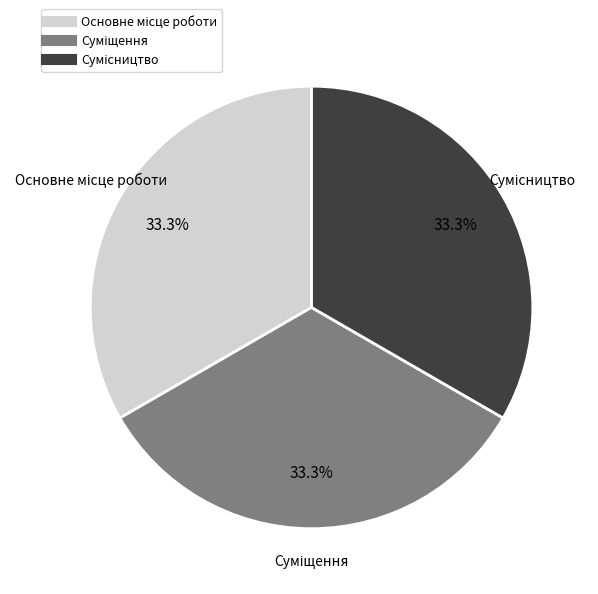

Is there any slice that represents more than half of the pie?

No